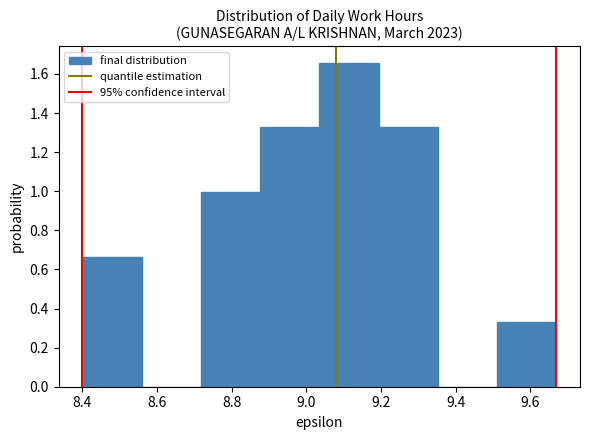

Over which range of the x-axis is the bar tallest?

9.04 to 9.20